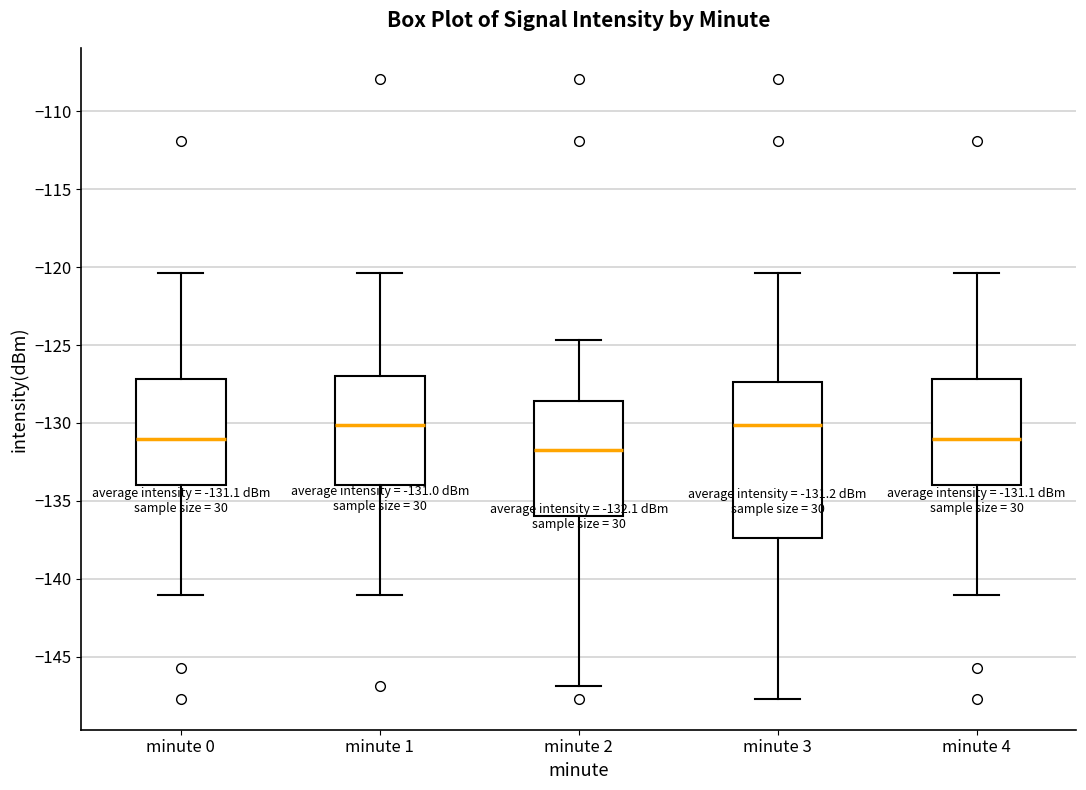

Which box is the tallest, from its lower edge to its upper edge?

minute 3